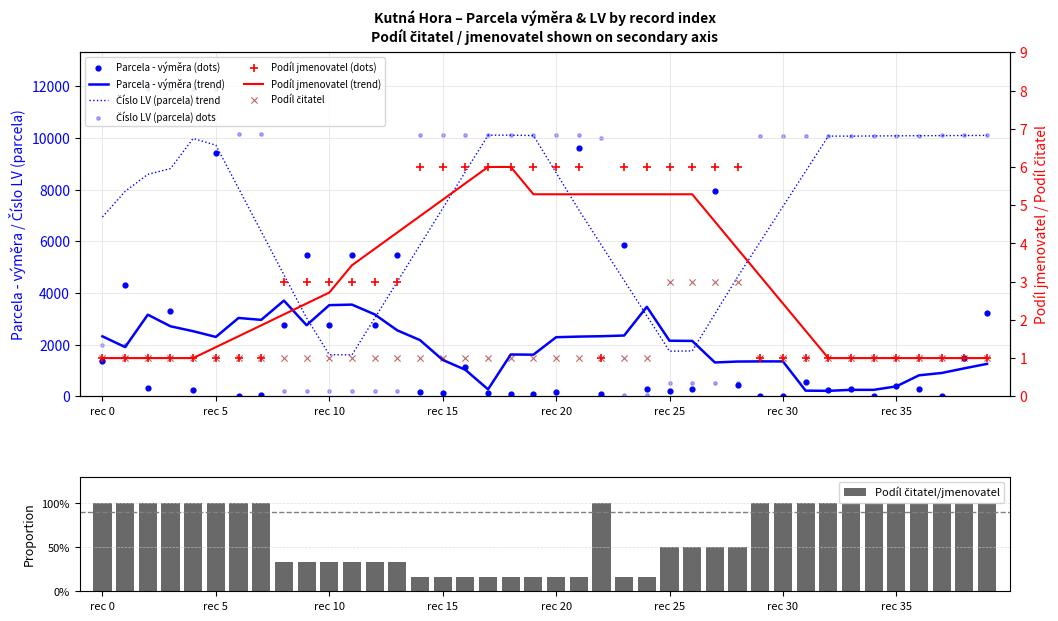

What is the total value across all series at 26?

817